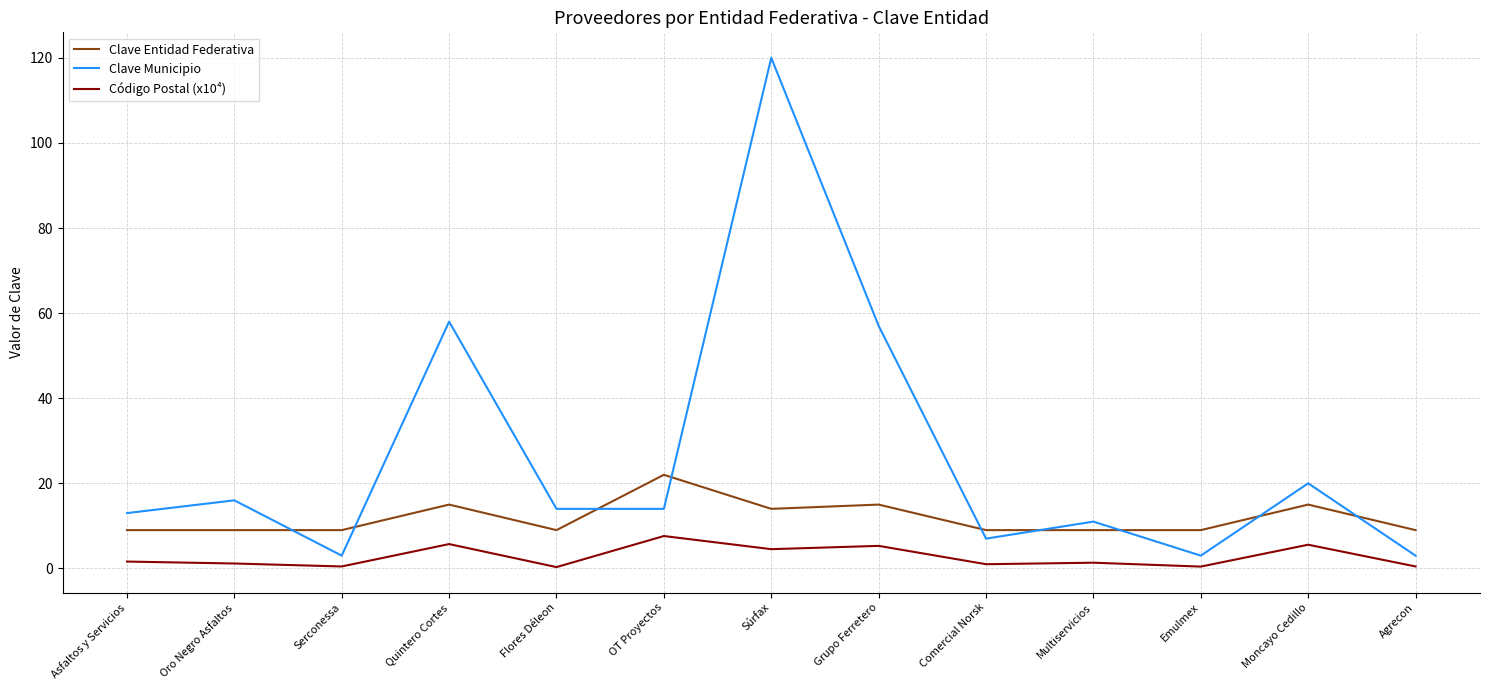

What position from the left is Grupo Ferretero?

8